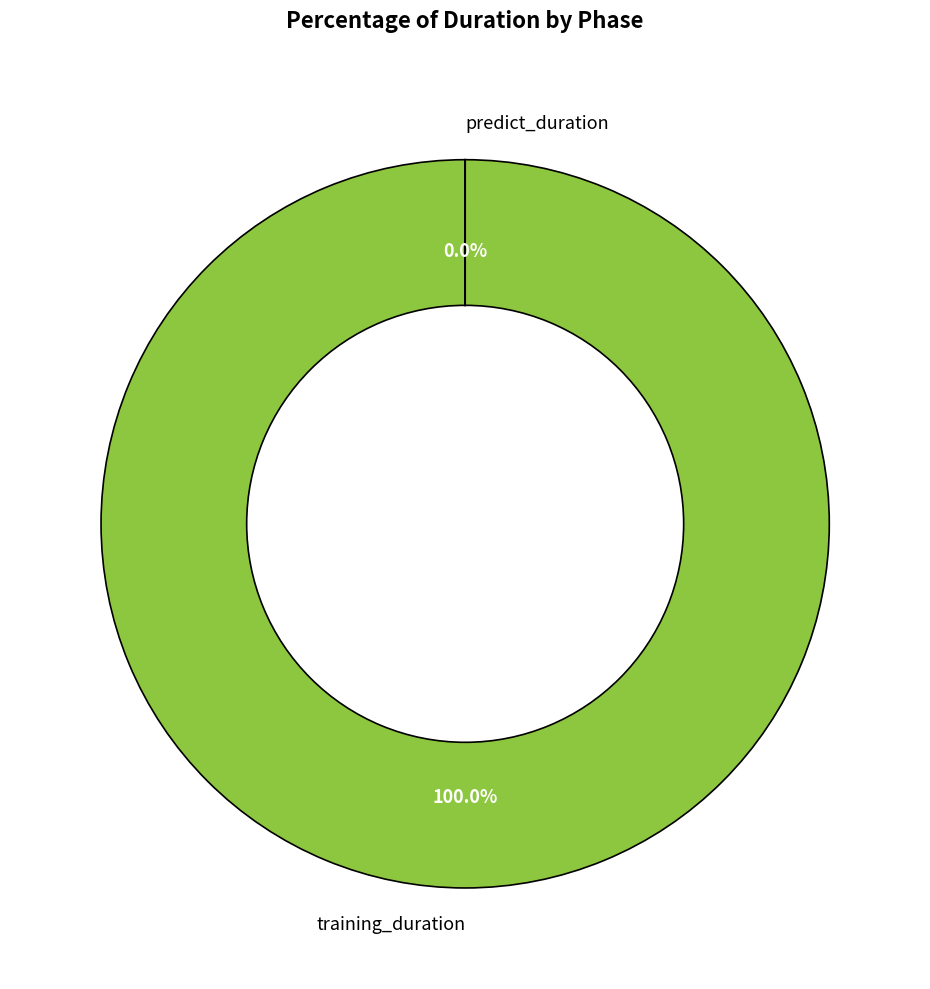

Which category accounts for the majority?

training_duration